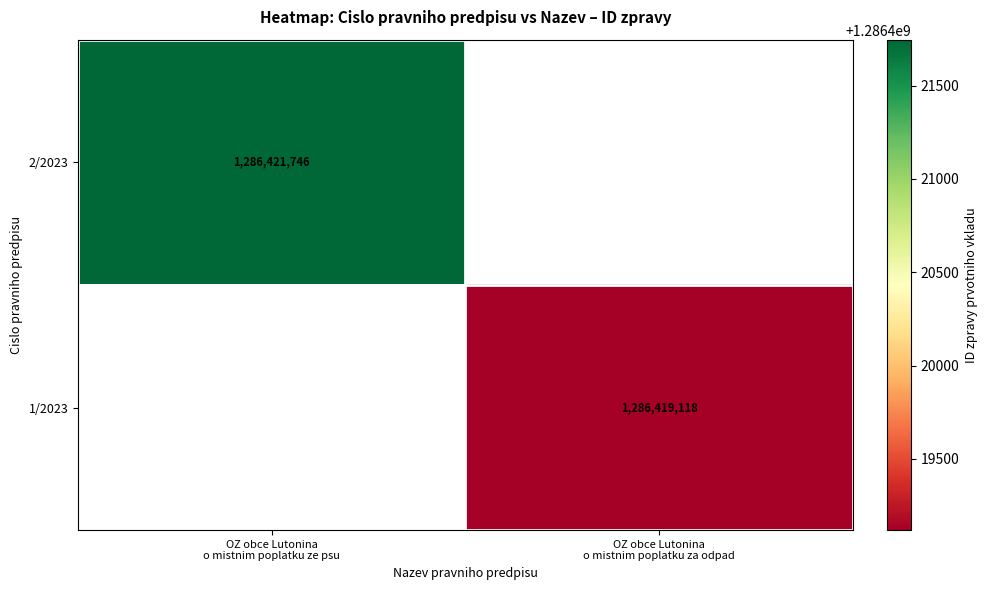

What is the approximate value of 1/2023 at OZ obce Lutonina o mistnim poplatku za odpad?

1286419118.0